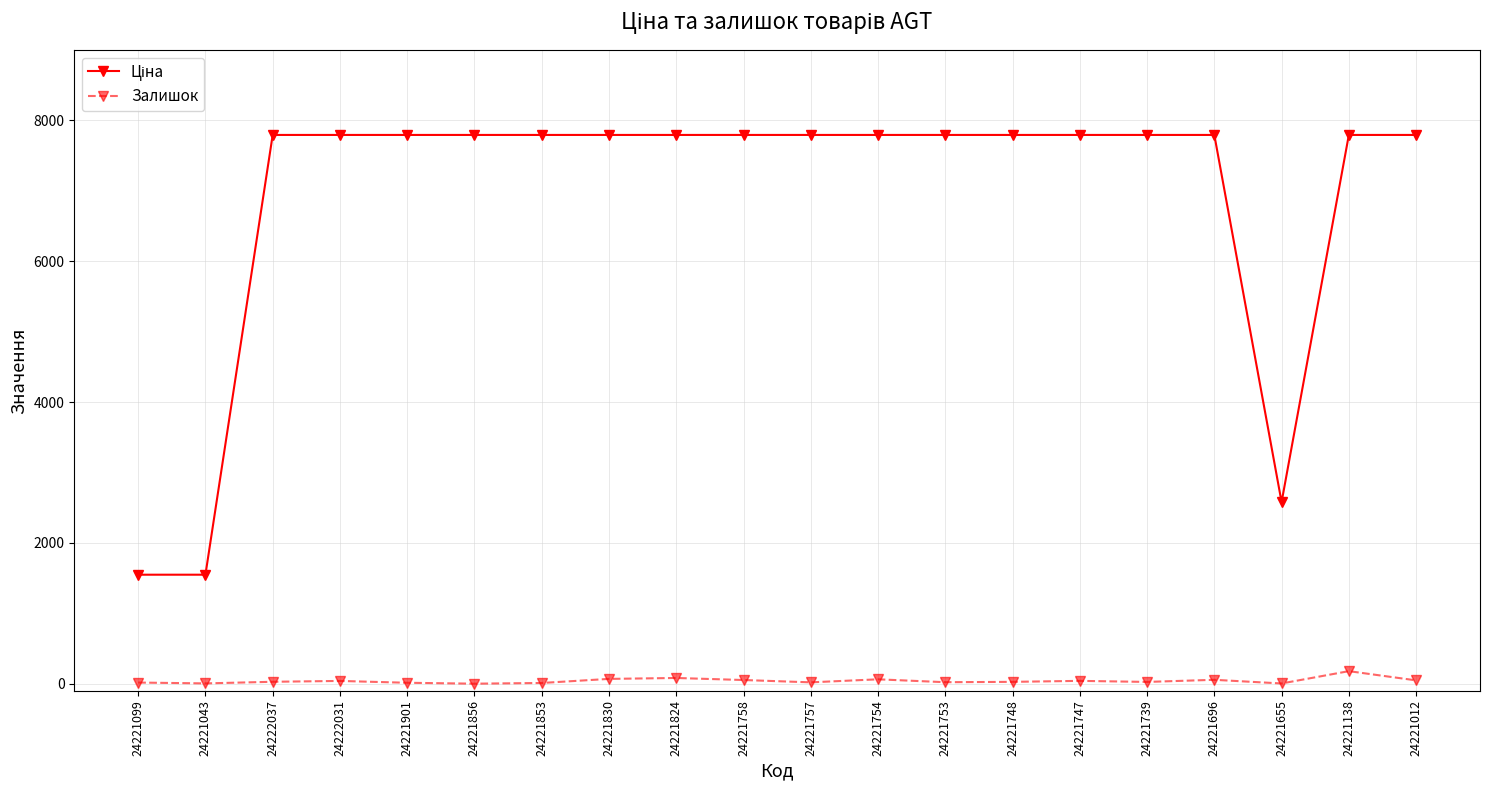

Count the number of data series in this chart.

2